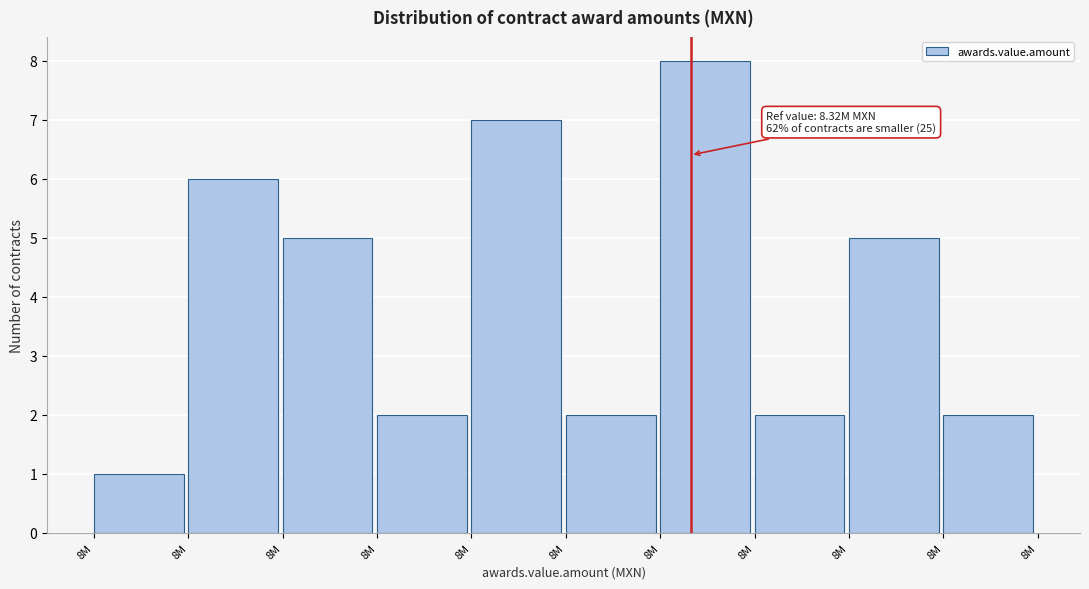

Count the number of data series in this chart.

1